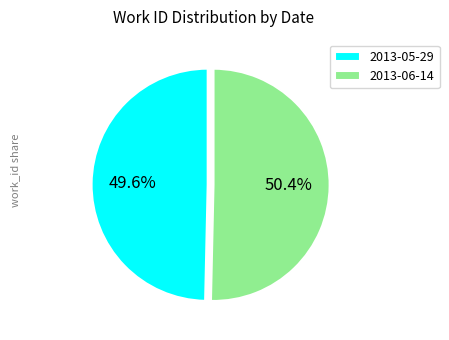

How many slices are in this pie chart?

2